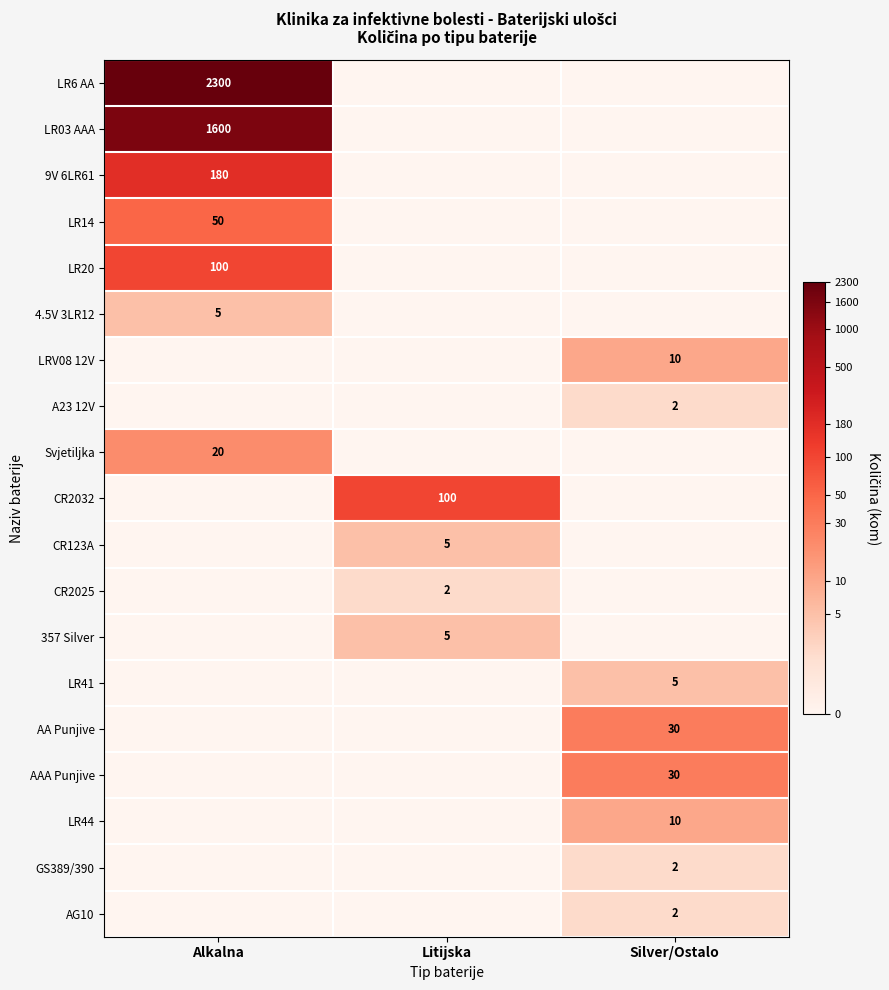

The value of 4.5V 3LR12 at Alkalna is 7. True or false?

False